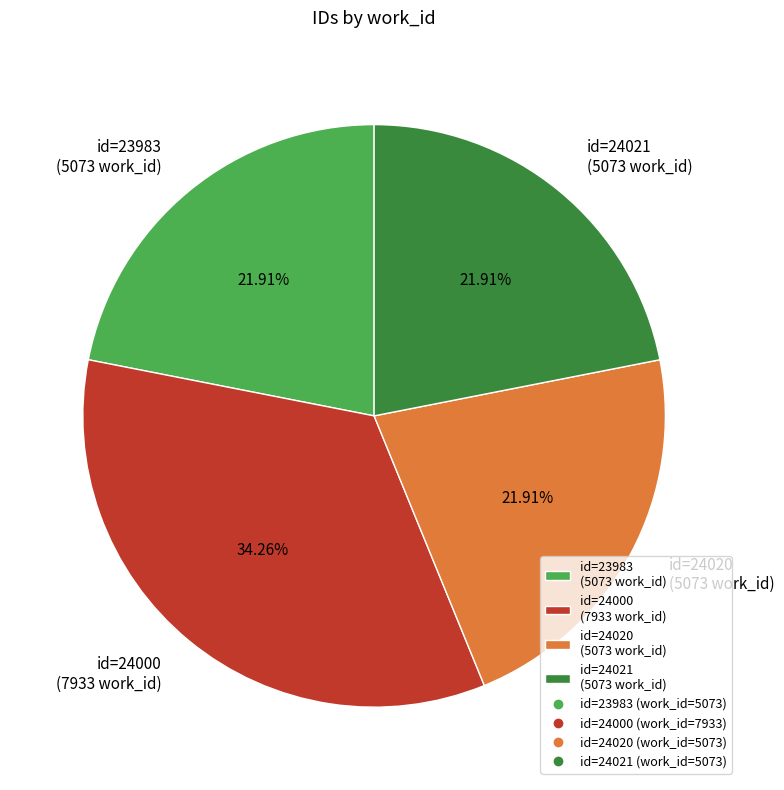

Count the number of slices in the pie.

4